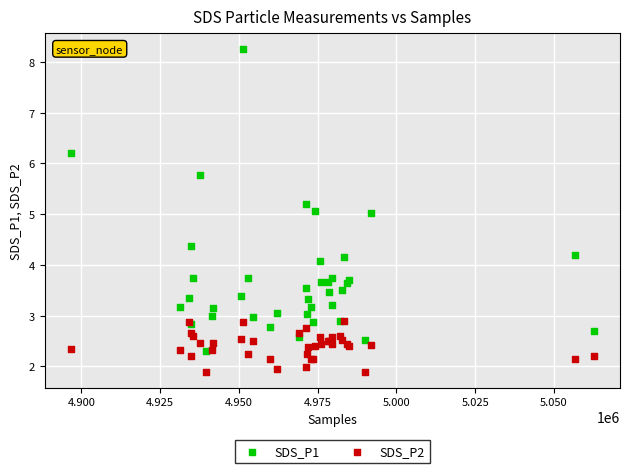

What are all the series names shown in the legend?

SDS_P1, SDS_P2